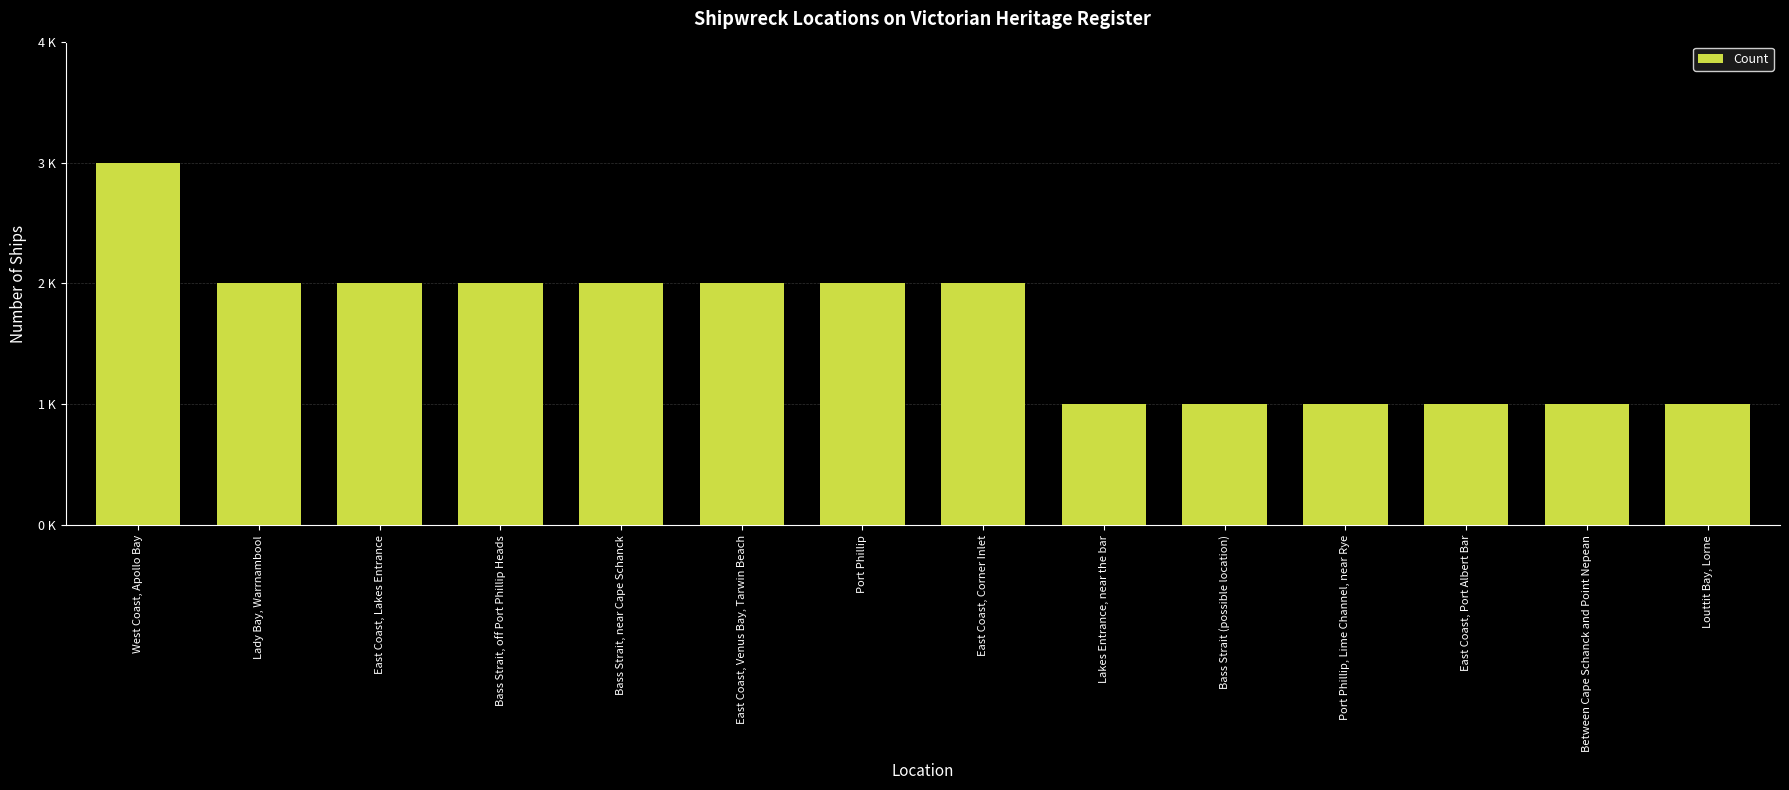

Are the bars horizontal?

No